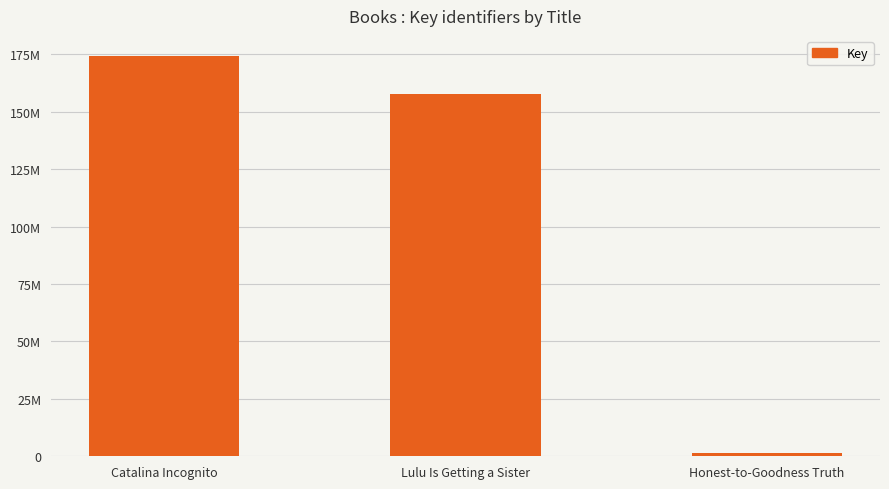

Reading right to left, extract all data points from this chart.

1444955	157621984	174369096